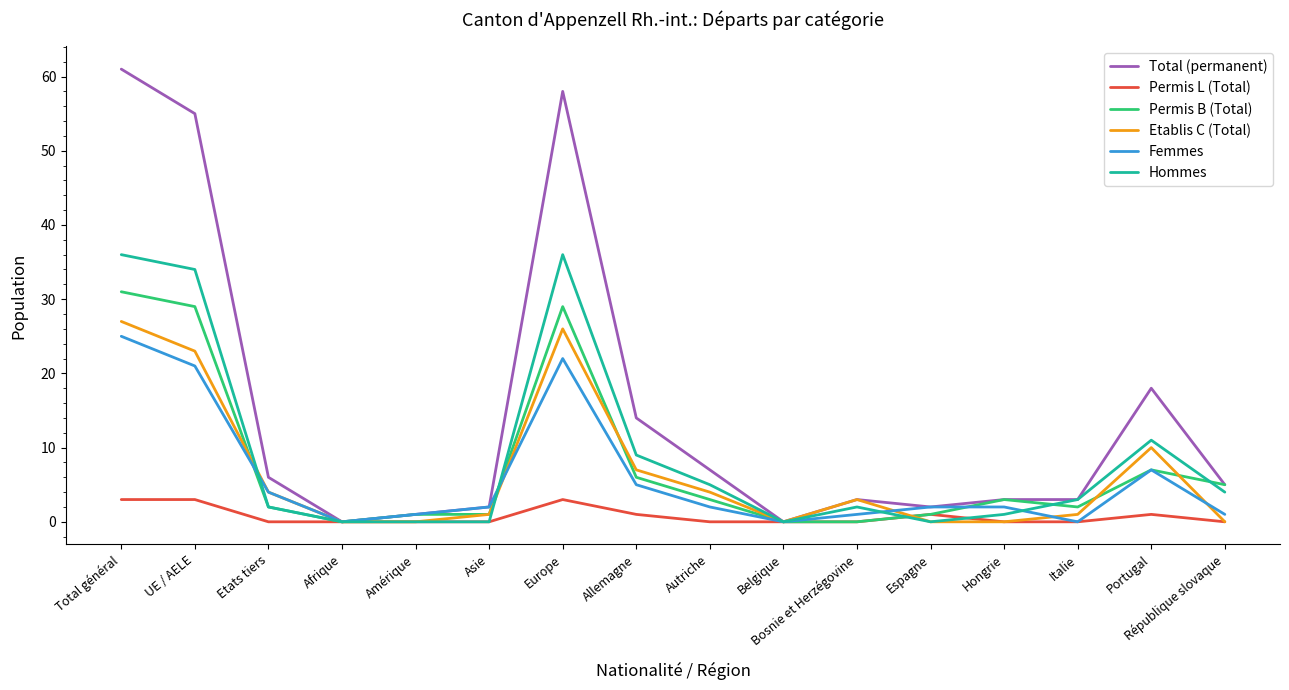

Read the Permis L (Total) value at Europe.

3